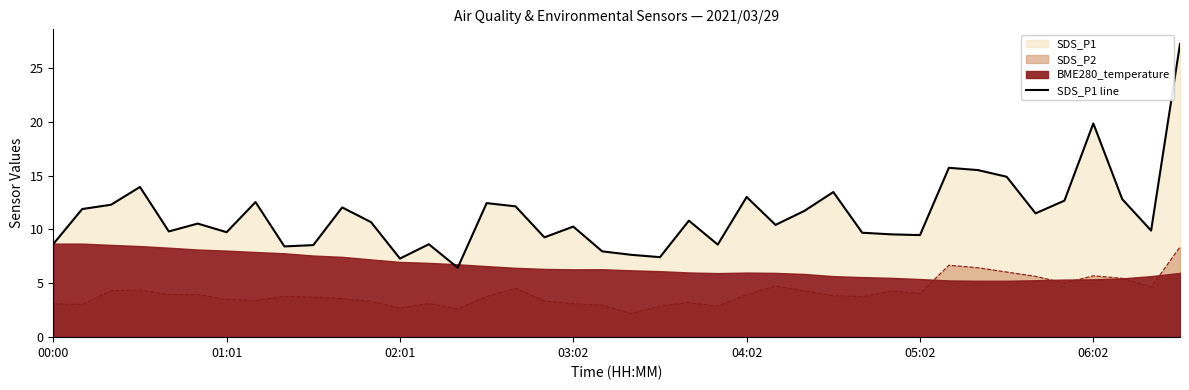

Is it true that the value at 29 is 15.2?

False